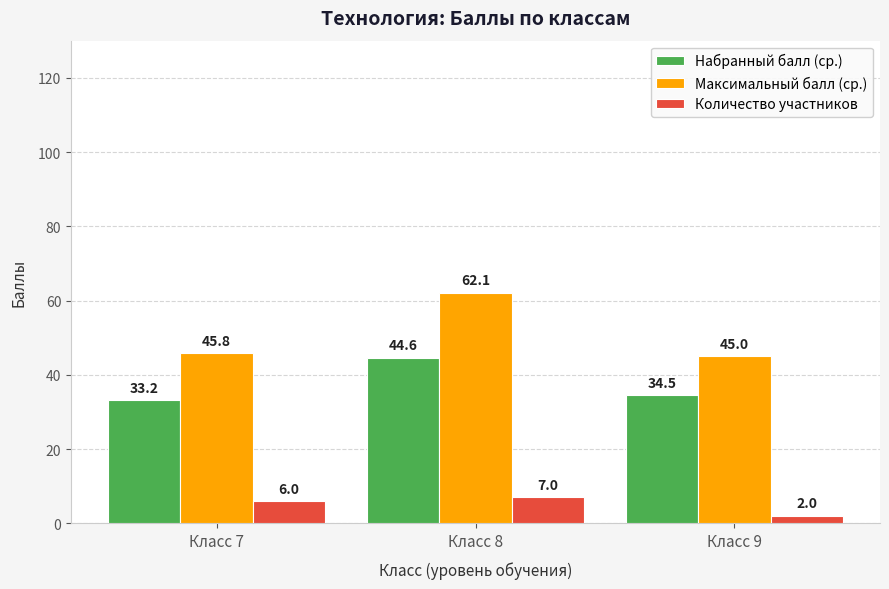

List the series in order of their overall mean, lowest first.

Количество участников, Набранный балл (ср.), Максимальный балл (ср.)